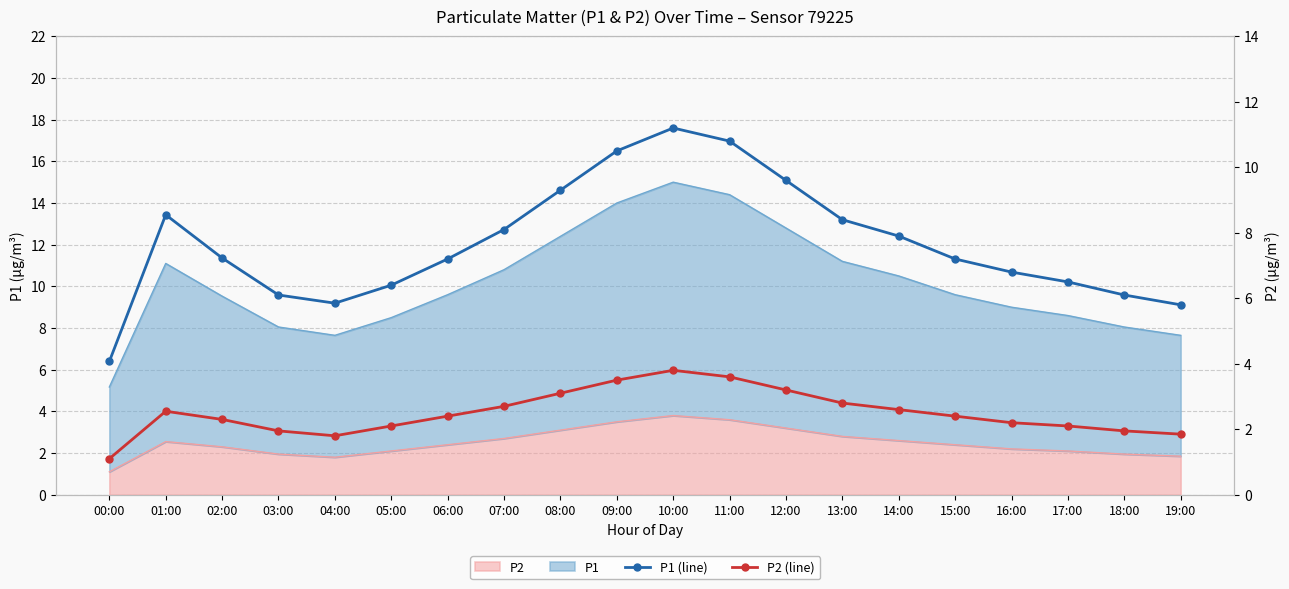

At 07:00, list the series in order from largest to smallest.

P1 (line), P2 (line)